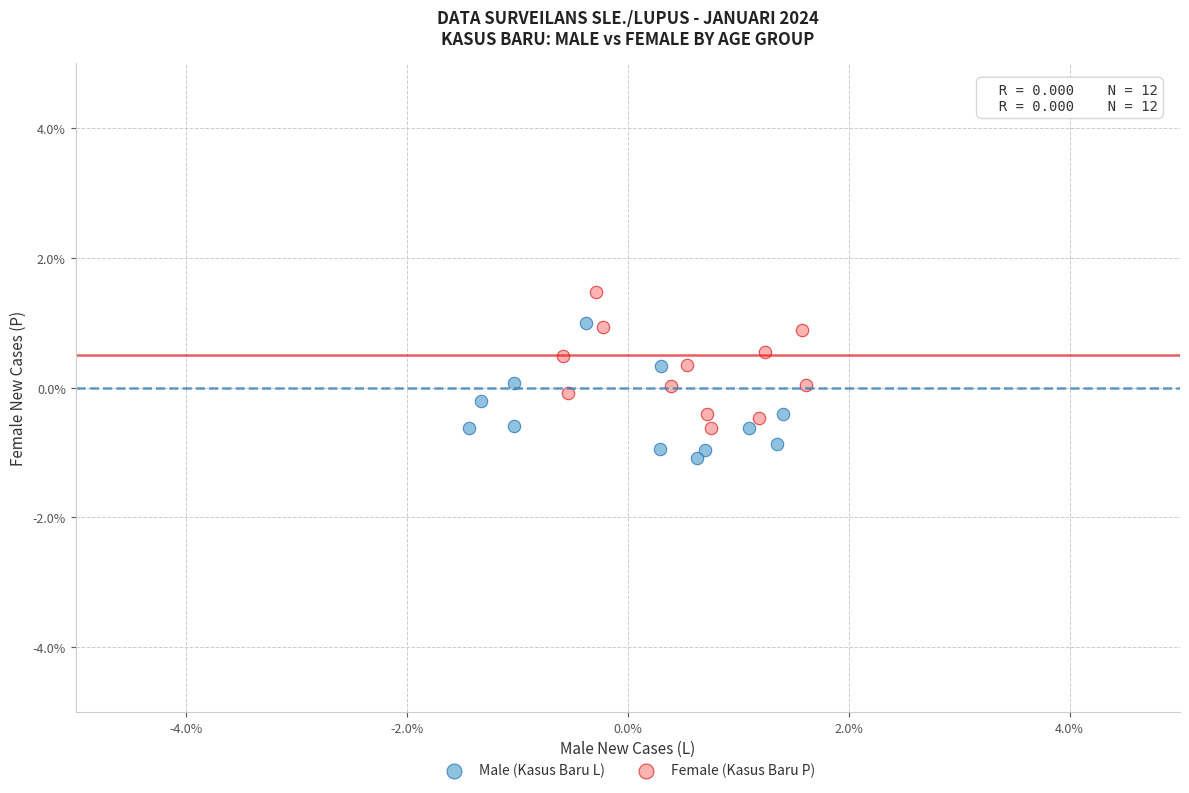

What are all the series names shown in the legend?

Male (Kasus Baru L), Female (Kasus Baru P)